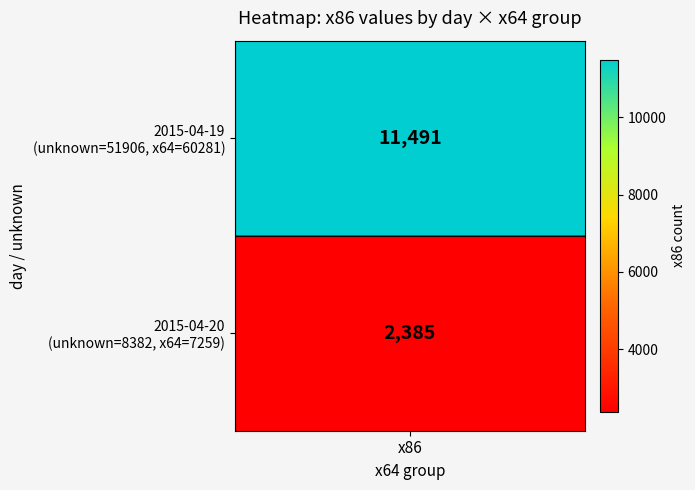

Which series changed the most between 2015-04-19 (unknown=51906) and 2015-04-20 (unknown=8382)?

2015-04-19 (unknown=51906)